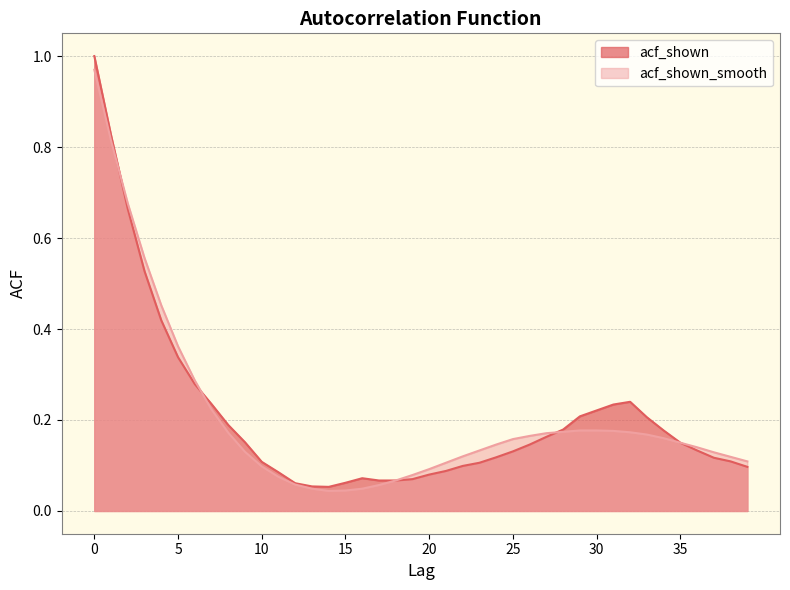

What is the value of the acf_shown point at the 8th from the left?

0.2